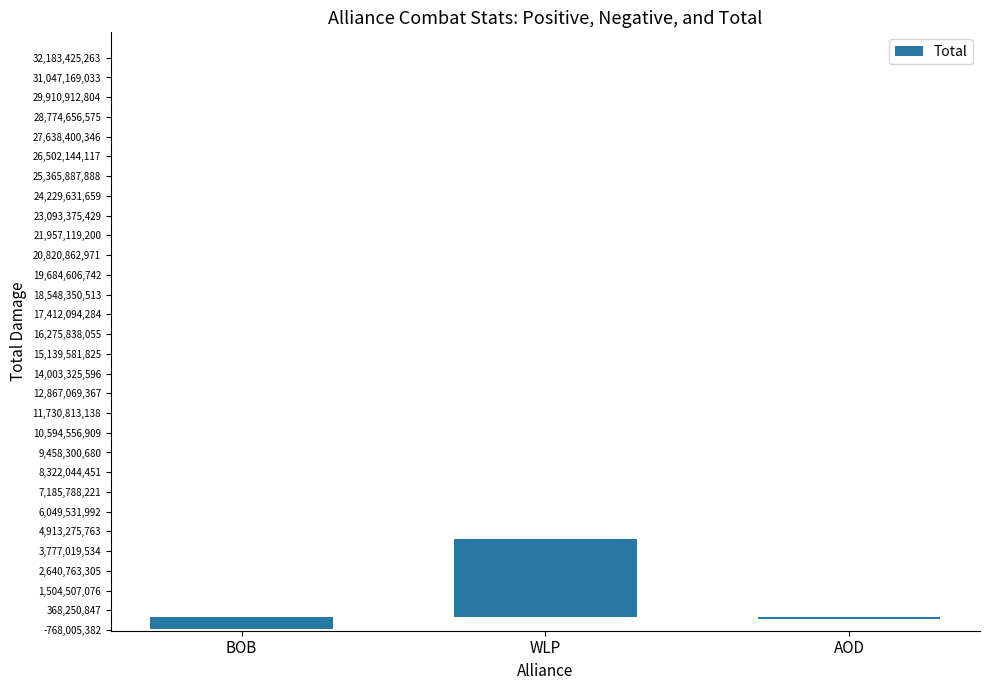

Is it true that the value at WLP is 4471090521?

True